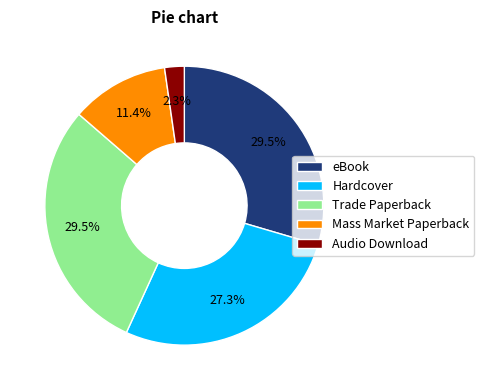

To the nearest percent, what is the difference between the Audio Download and eBook slice percentages?

27%